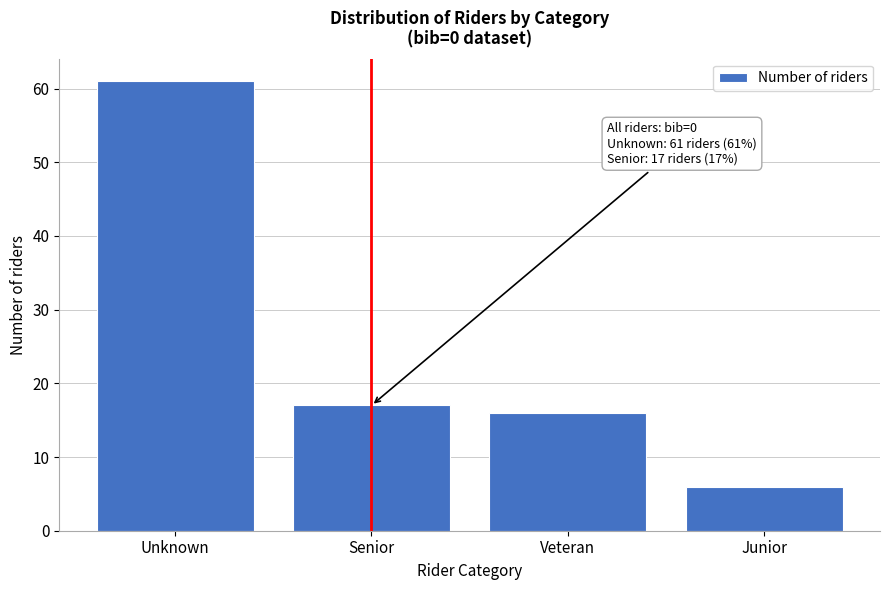

Reading left to right, extract all data points from this chart.

61	17	16	6